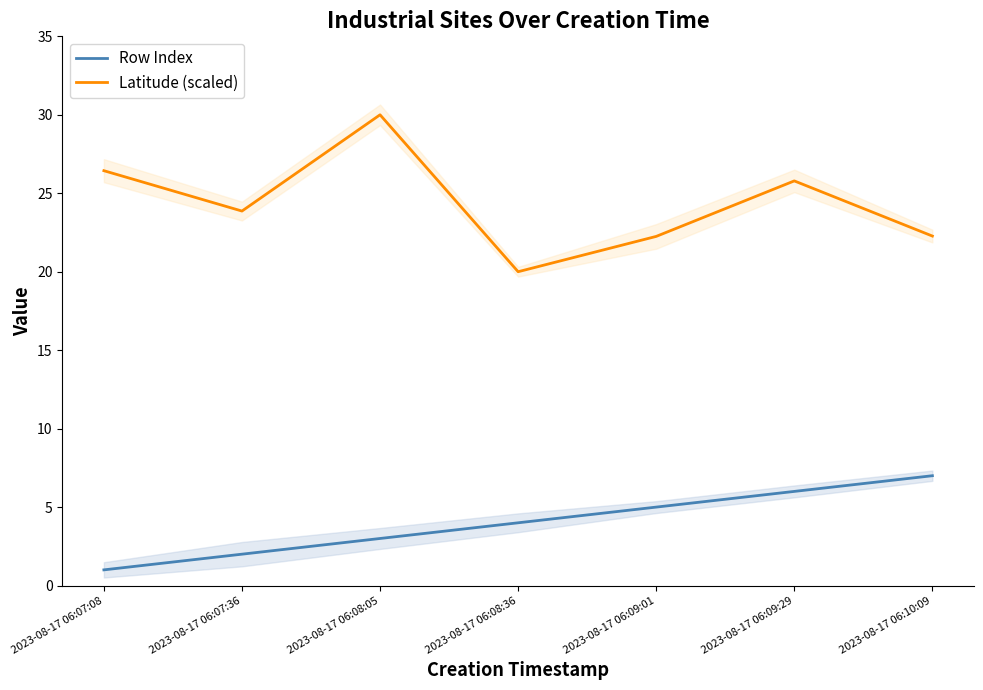

At which label is Row Index closest to 4?

2023-08-17 06:08:36